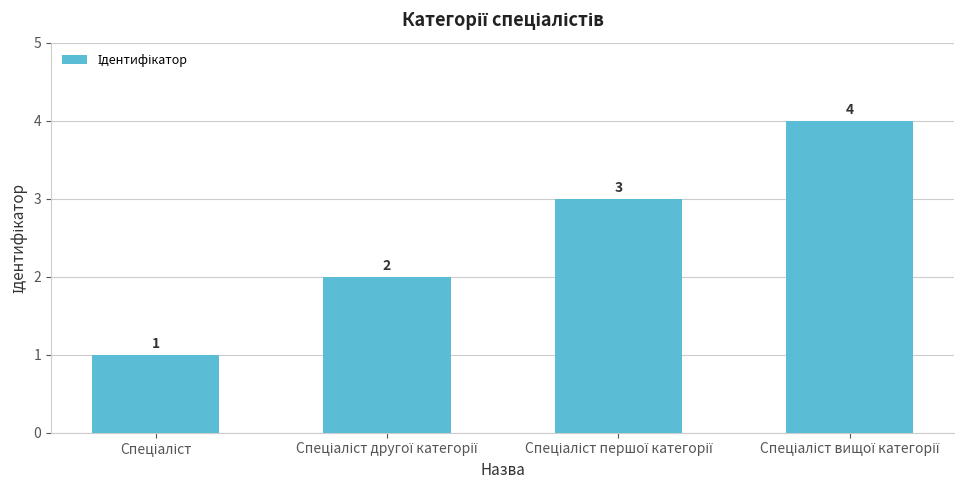

Count the values in the range 2 to 4.

3